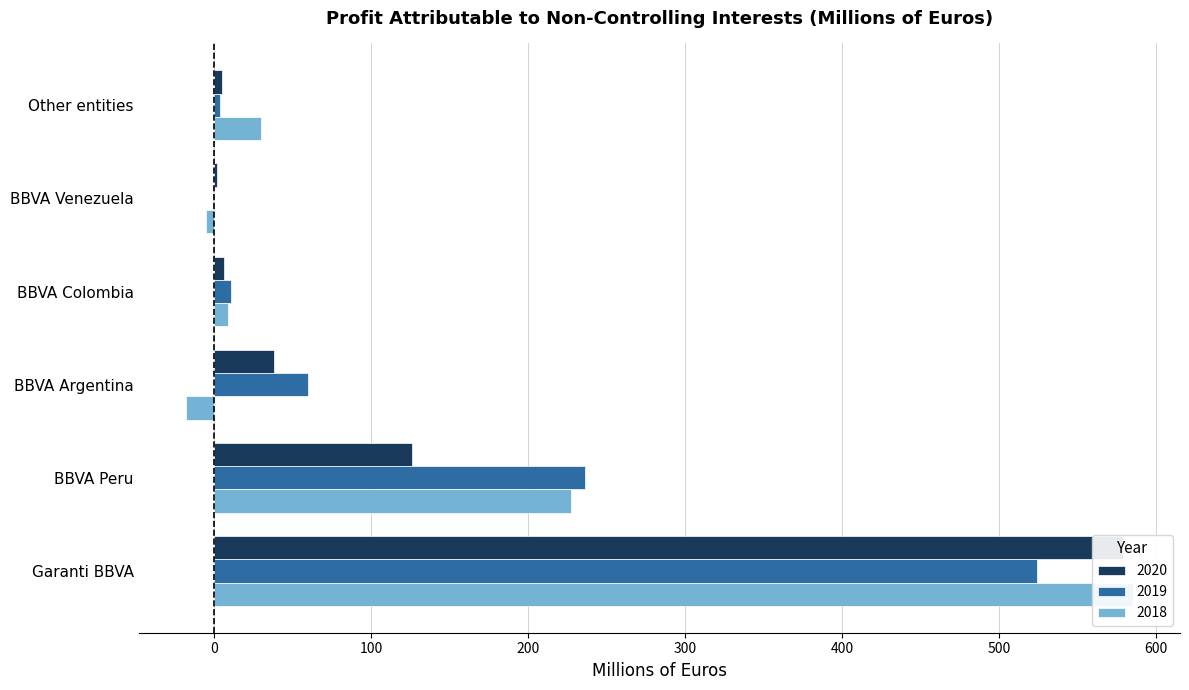

The value of 2019 at BBVA Colombia is 11. True or false?

True